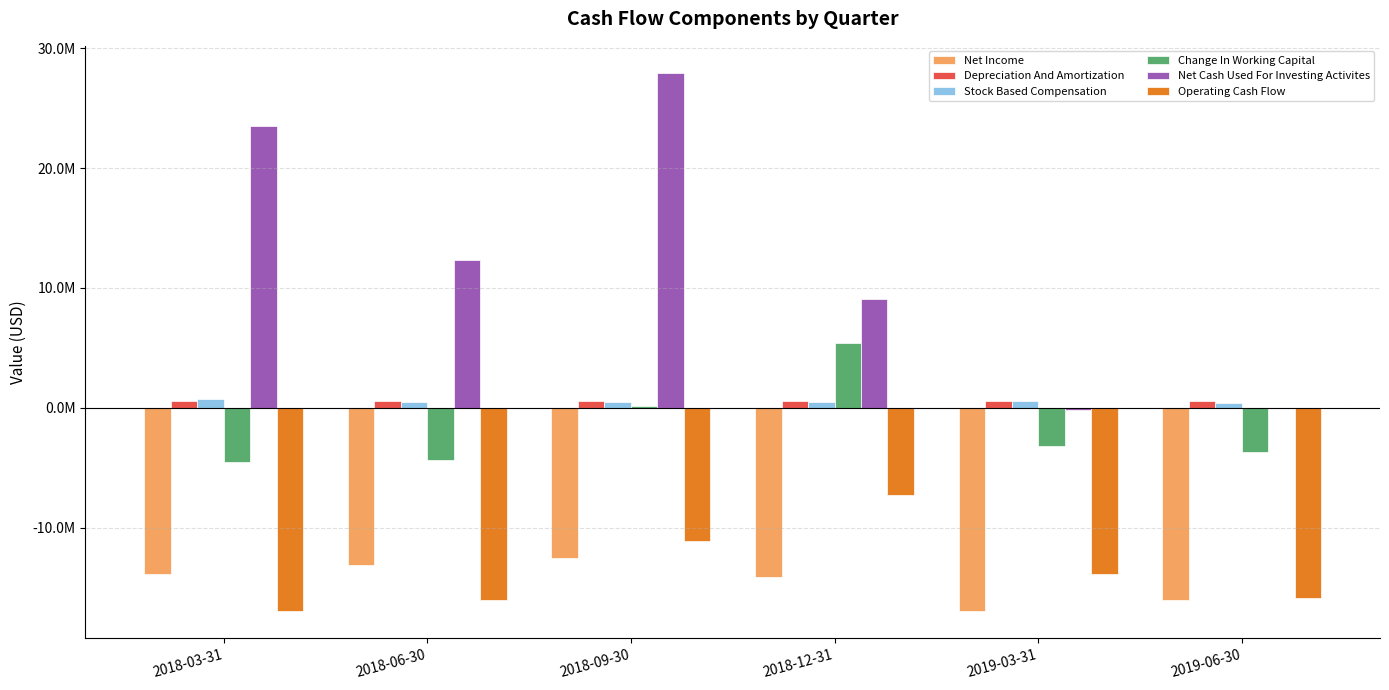

Is it true that Depreciation And Amortization equals 171686 at 2018-06-30?

False